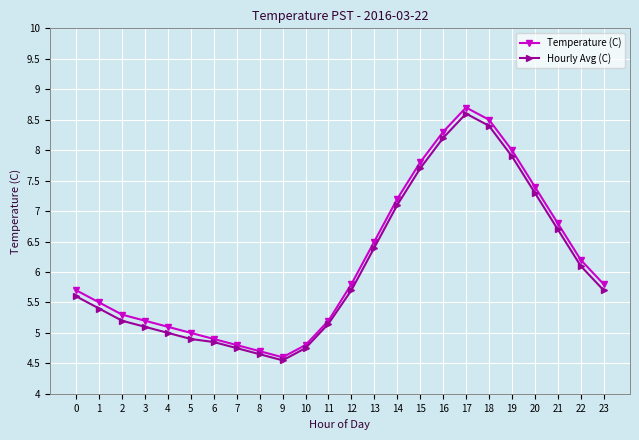

Rank the series by their average value, from highest to lowest.

Temperature (C), Hourly Avg (C)